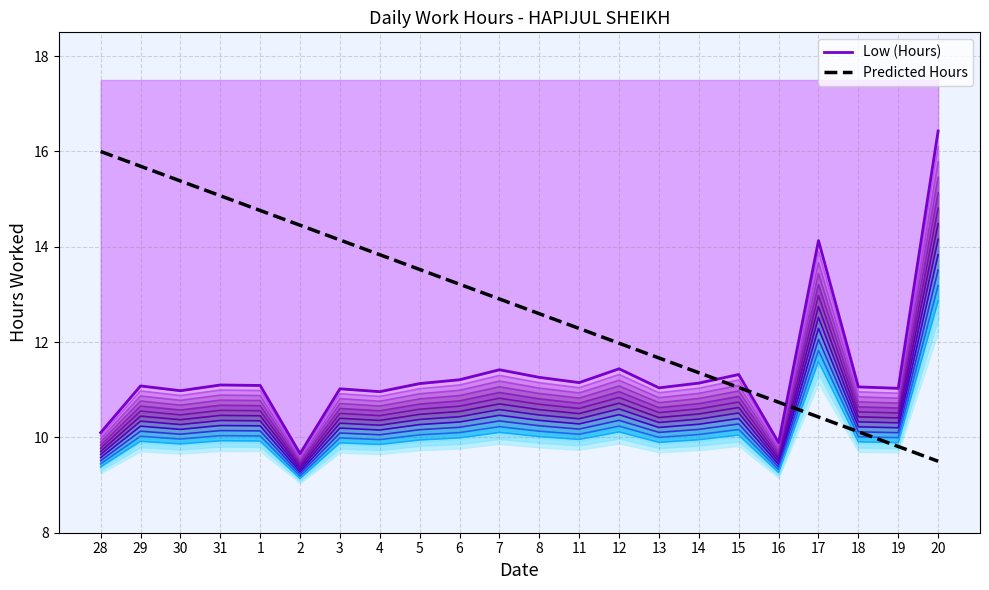

Which series ends up on top after the final intersection of Predicted Hours and Low (Hours)?

Low (Hours)